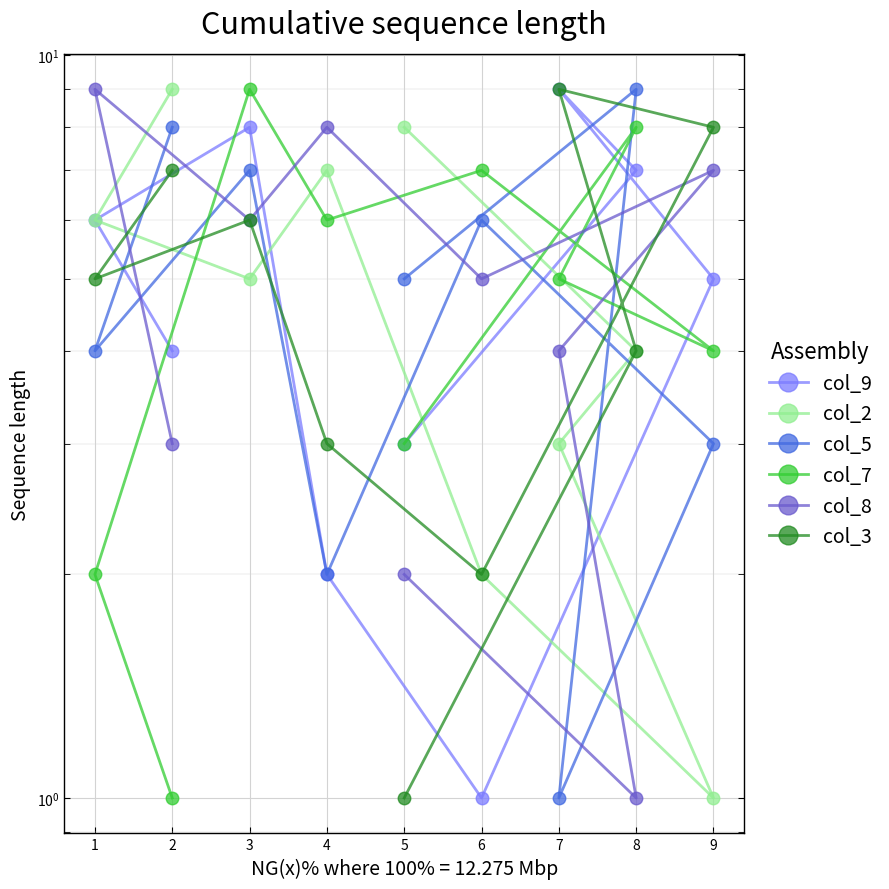

The col_3 series shows 3 at 4. True or false?

True